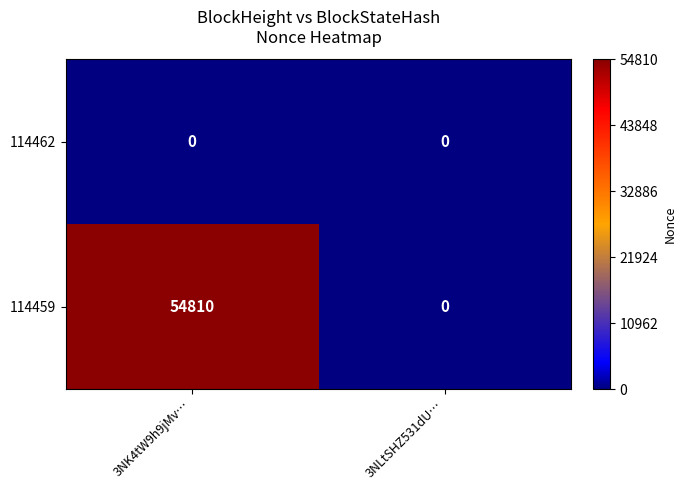

Count the number of data series in this chart.

2